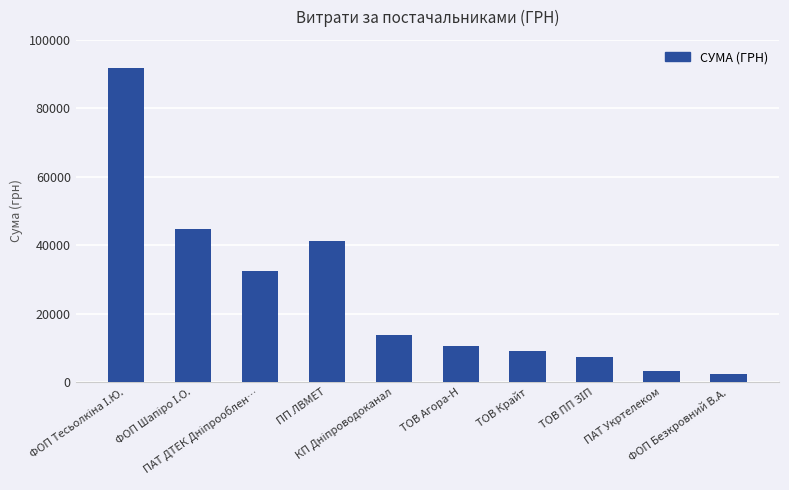

What is the average value?

25645.6